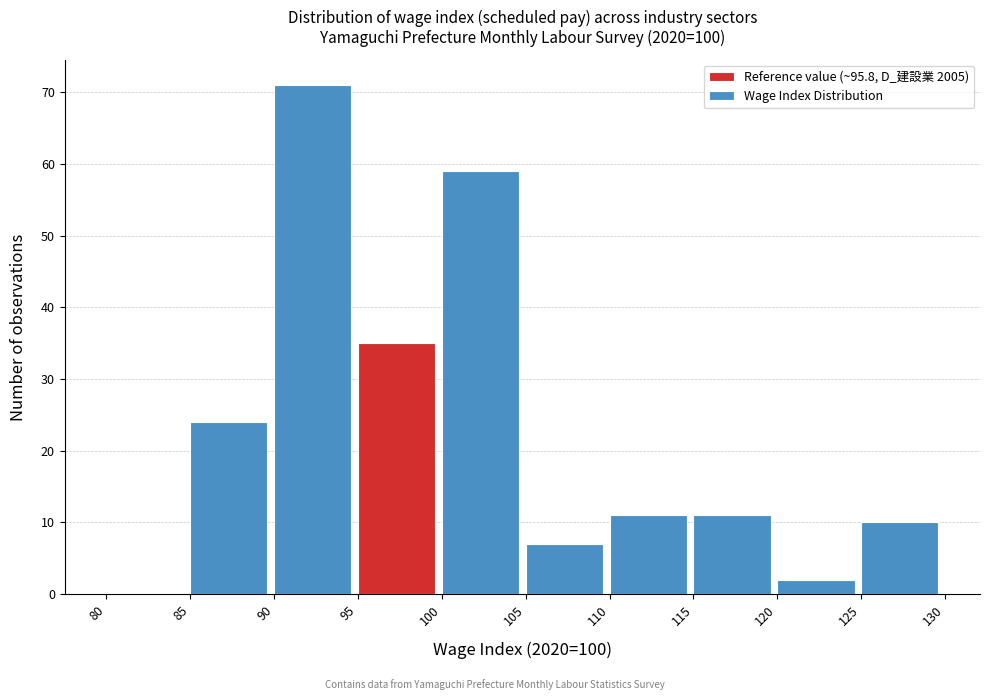

Reading left to right, transcribe this chart: for each bar, give the range it covers on the x-axis and its height. The values are not printed on the chart, so give them approximately, as read against the axis.

80 to 85: 0
85 to 90: 24
90 to 95: 71
95 to 100: 35
100 to 105: 59
105 to 110: 7
110 to 115: 11
115 to 120: 11
120 to 125: 2
125 to 130: 10